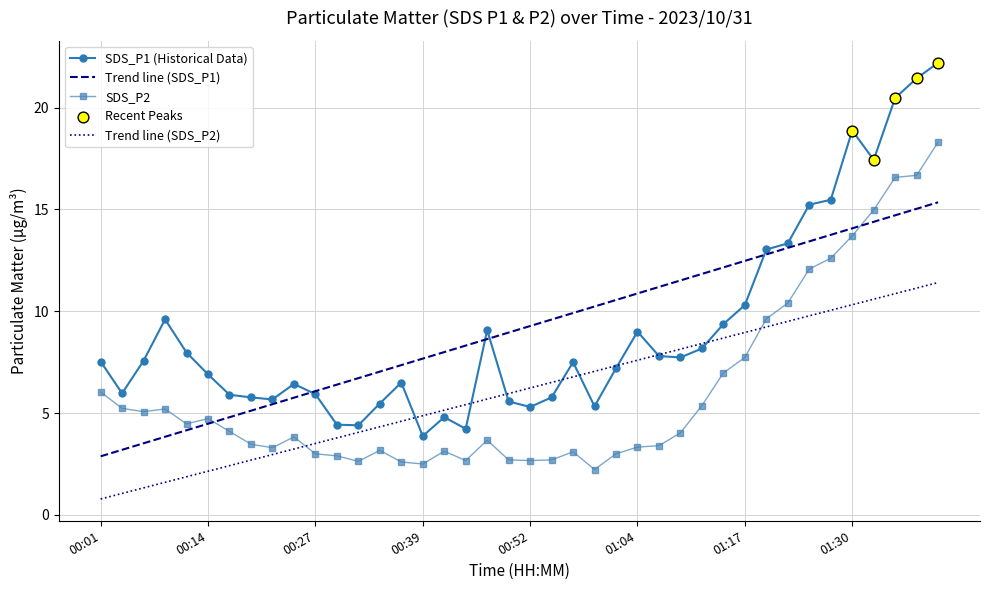

Which series has the largest range (max minus min)?

SDS_P1 (Historical Data)